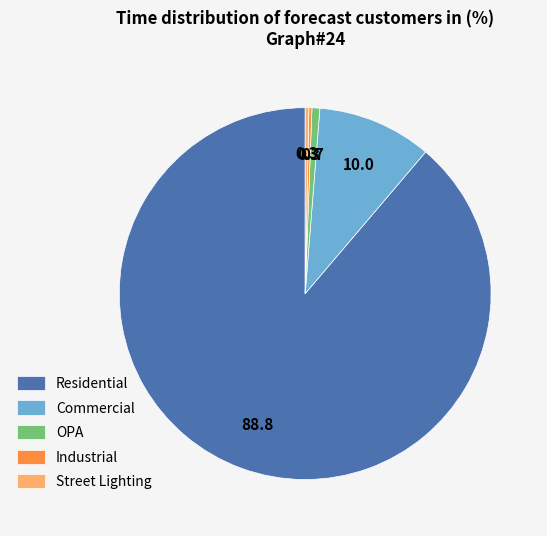

Does Commercial represent more than half of the total?

No